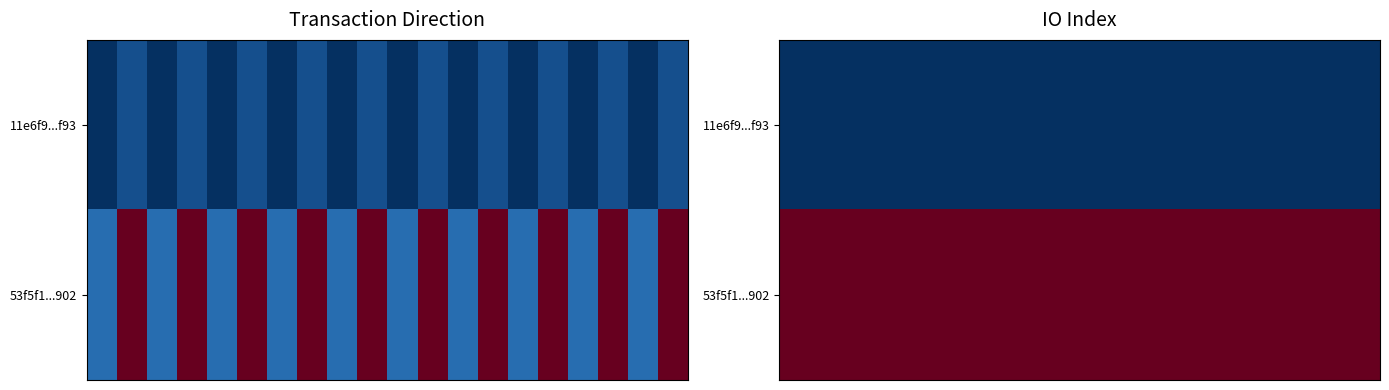

What is the difference between the highest and lowest values at 10?

16